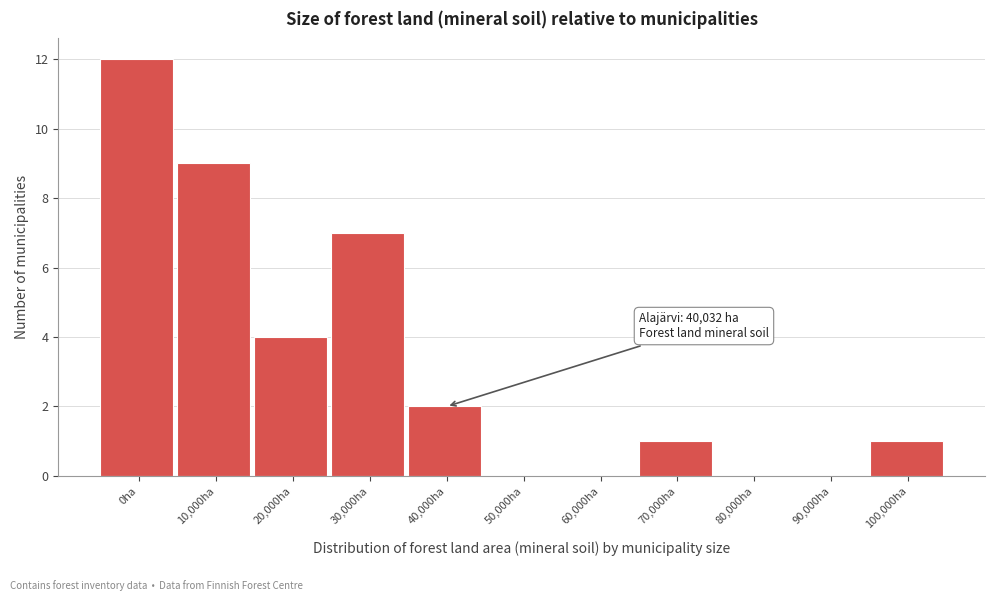

Reading left to right, what are all the values shown in this chart?

0ha=12	10,000ha=9	20,000ha=4	30,000ha=7	40,000ha=2	50,000ha=0	60,000ha=0	70,000ha=1	80,000ha=0	90,000ha=0	100,000ha=1